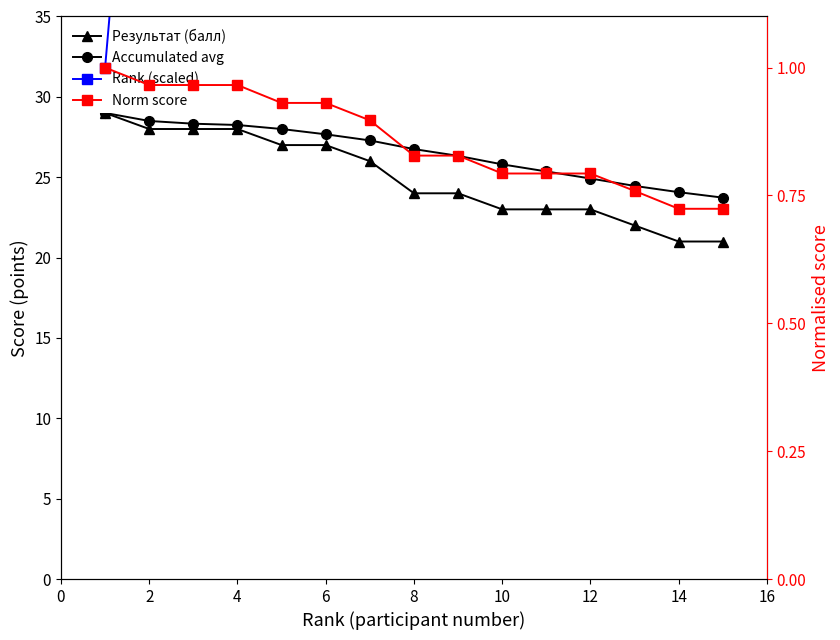

What is the value of the Accumulated avg point at the 6th from the left?

27.7